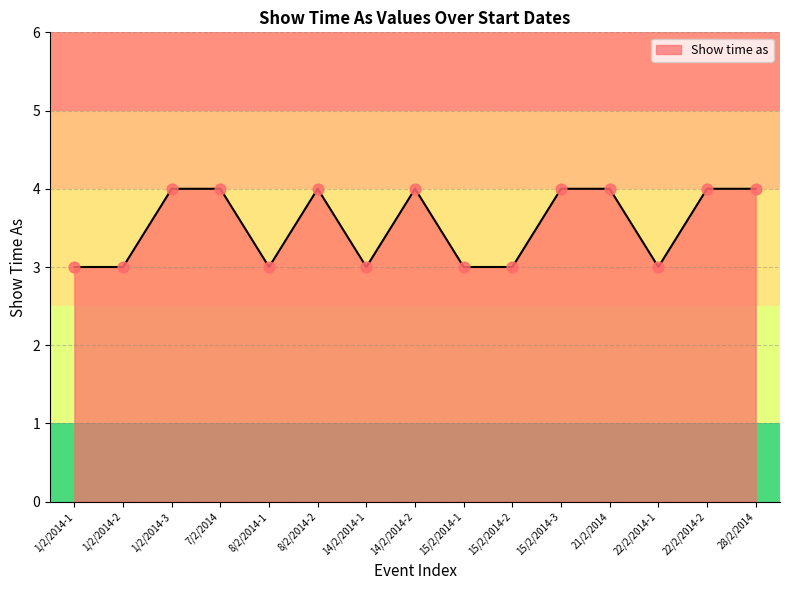

Which has a higher value, 14/2/2014-2 or 1/2/2014-2?

14/2/2014-2